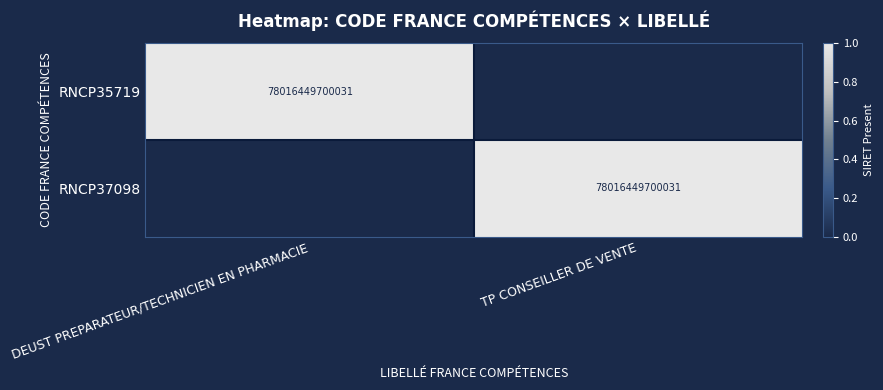

Is it true that RNCP35719 equals 37877414444421 at DEUST PREPARATEUR/TECHNICIEN EN PHARMACIE?

False